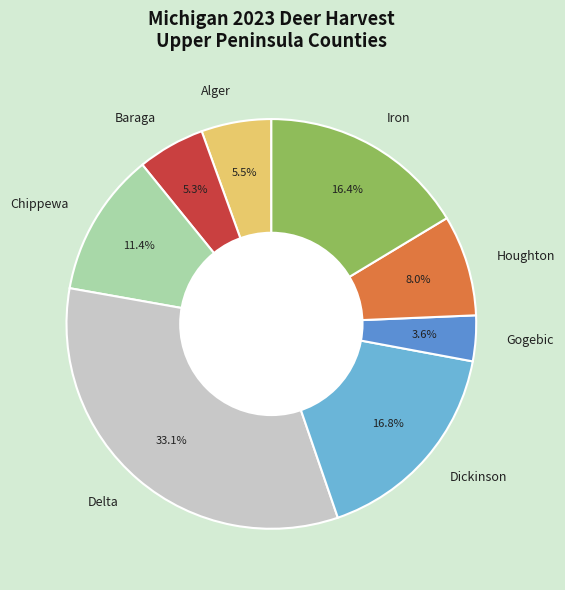

Does any single category account for the majority?

No